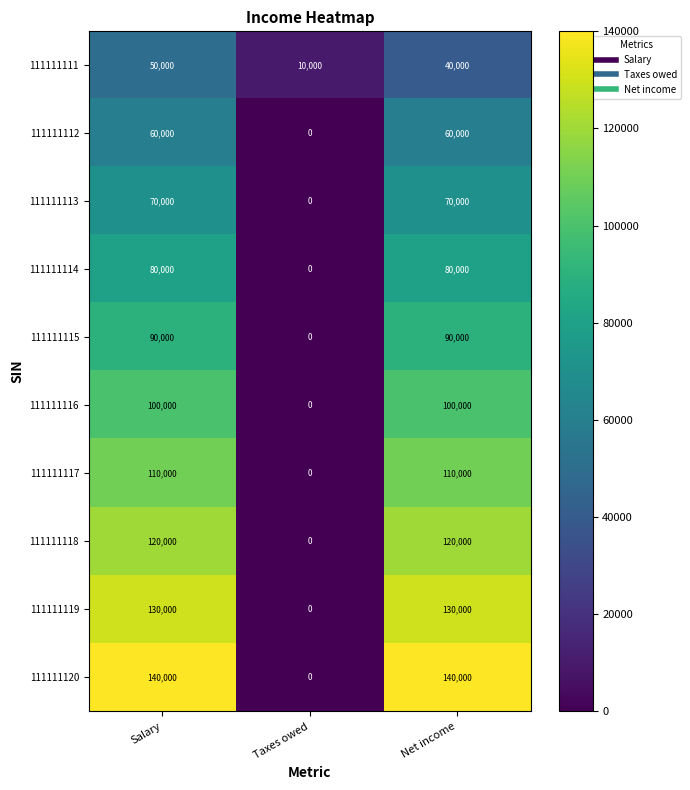

Reading left to right, transcribe all the data shown in this chart.

111111111: 50000	10000	40000
111111112: 60000	0	60000
111111113: 70000	0	70000
111111114: 80000	0	80000
111111115: 90000	0	90000
111111116: 100000	0	100000
111111117: 110000	0	110000
111111118: 120000	0	120000
111111119: 130000	0	130000
111111120: 140000	0	140000